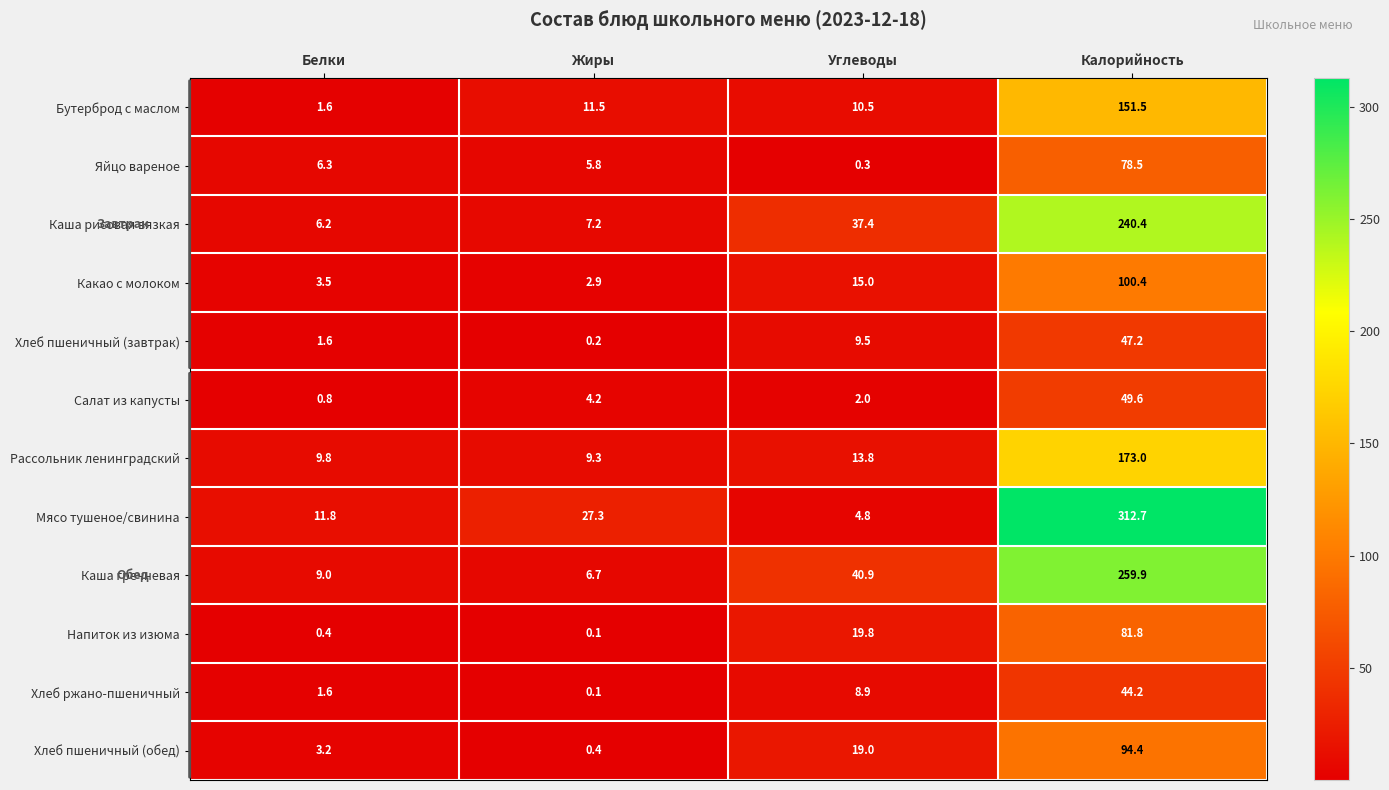

The value of Какао с молоком at Жиры is 5.1. True or false?

False